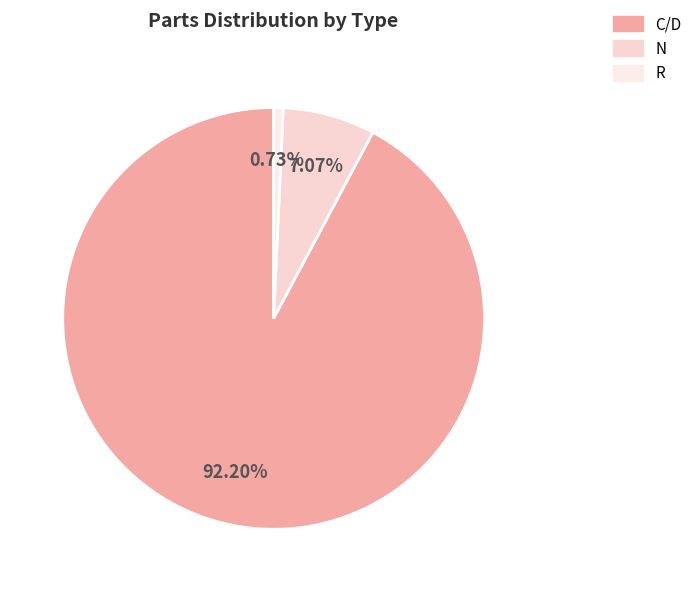

Which has a higher value, R or N?

N